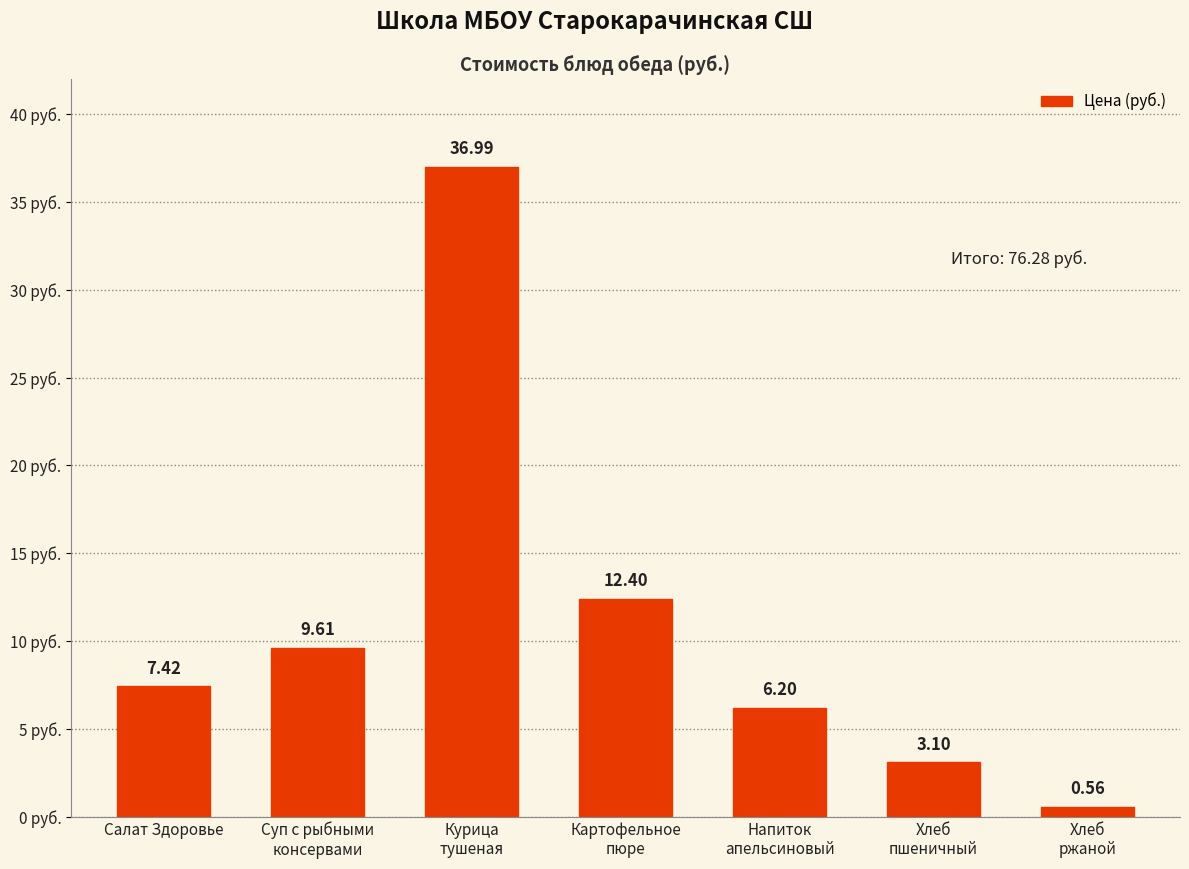

What is the change in value from Суп с рыбными
консервами to Картофельное
пюре?

+2.8